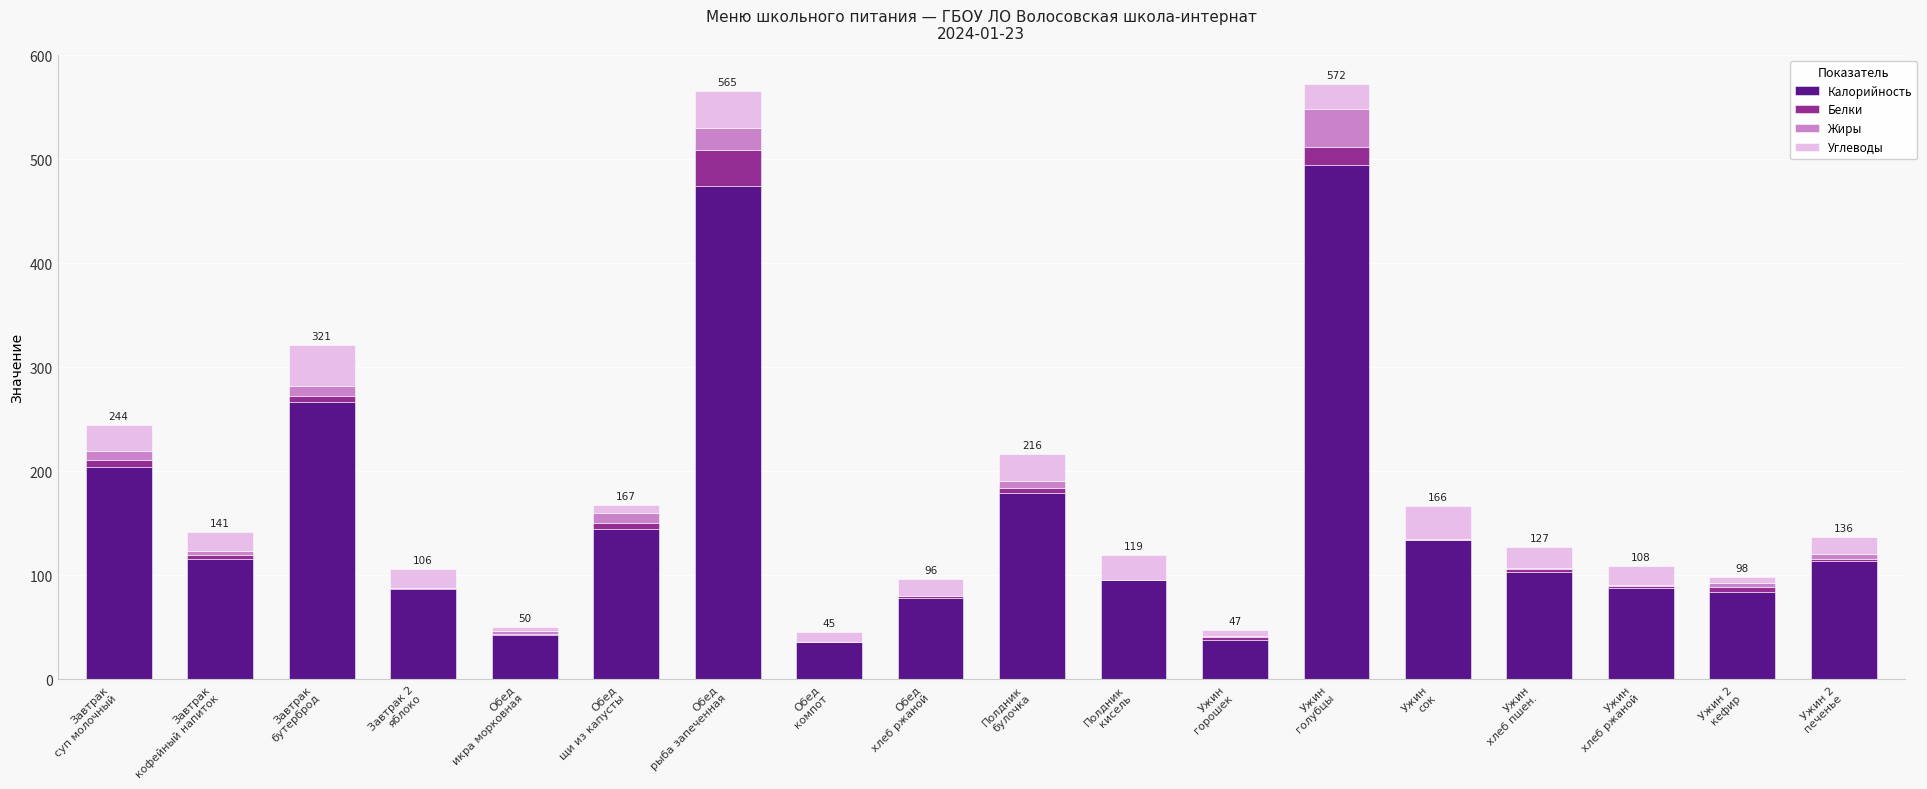

Is it true that Калорийность equals 140.0 at Завтрак 2
яблоко?

False